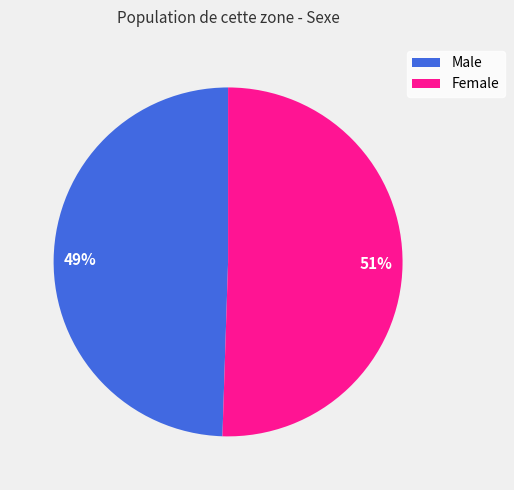

What percentage is the Male slice, to the nearest percent?

49%